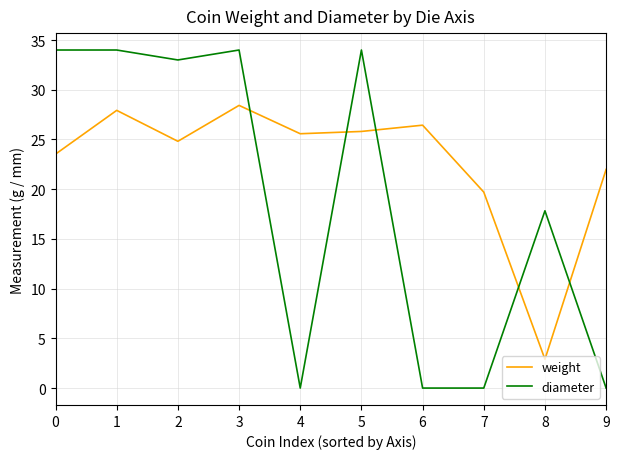

List the series in order of their peak value, highest first.

diameter, weight